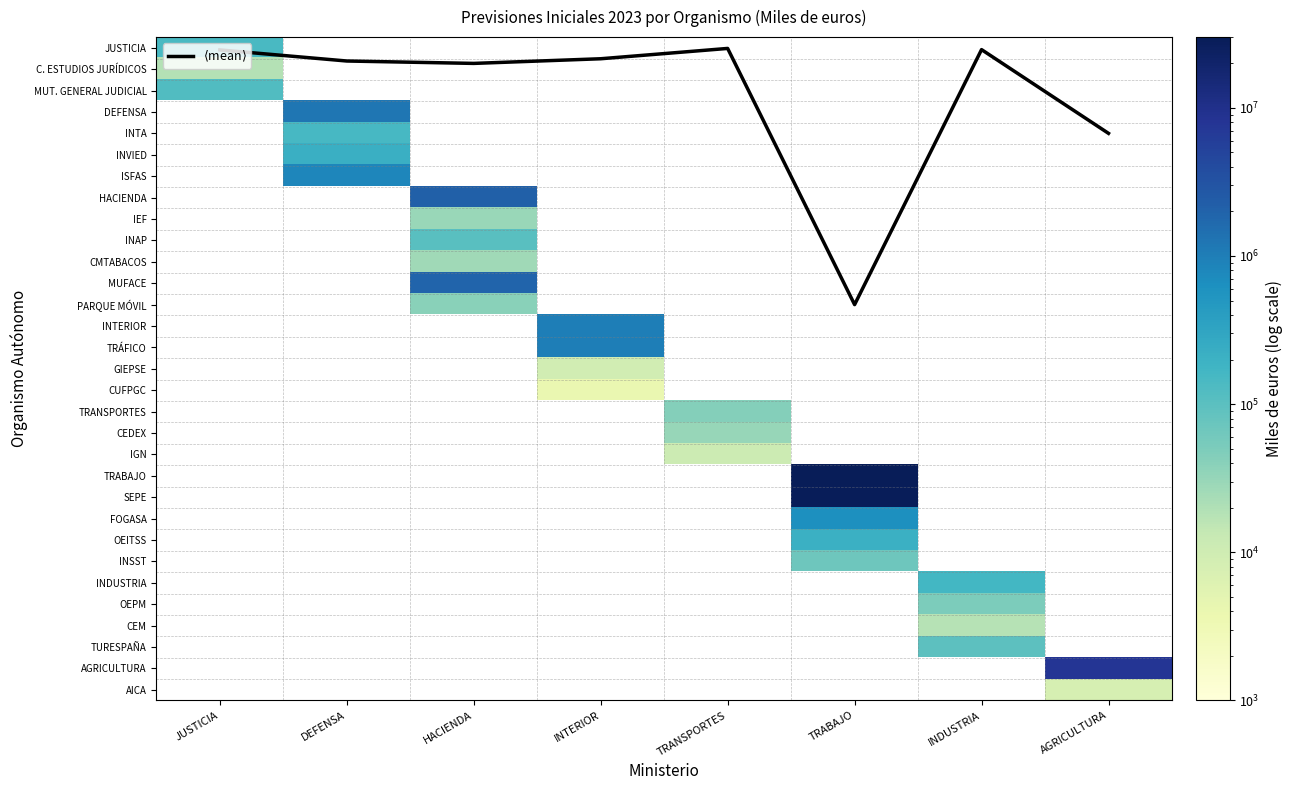

List the labels in order of DEFENSA value, smallest first.

JUSTICIA, HACIENDA, INTERIOR, TRANSPORTES, TRABAJO, INDUSTRIA, AGRICULTURA, DEFENSA